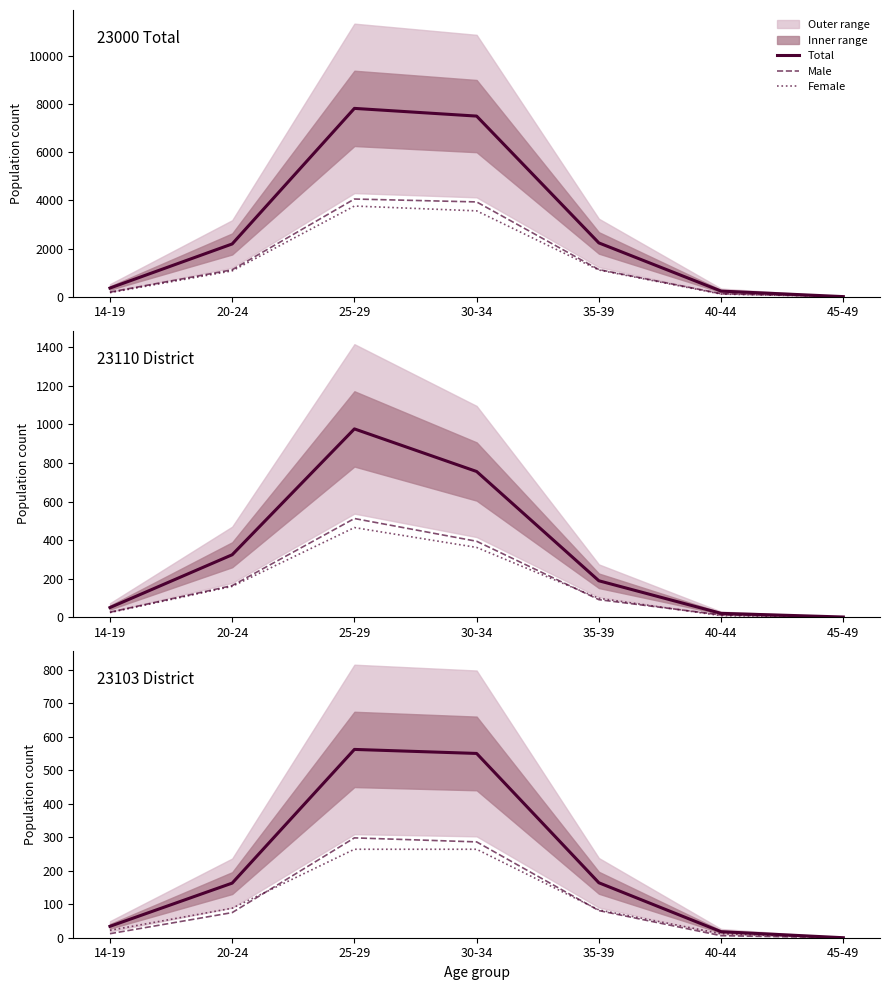

List the labels in order of Male value, largest first.

25-29, 30-34, 35-39, 20-24, 14-19, 40-44, 45-49